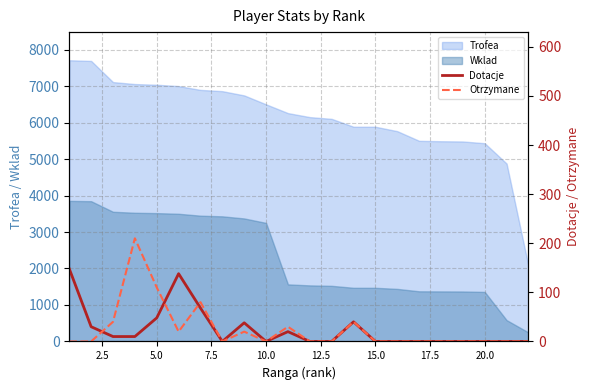

The value of Trofea at 10.0 is 6500. True or false?

True